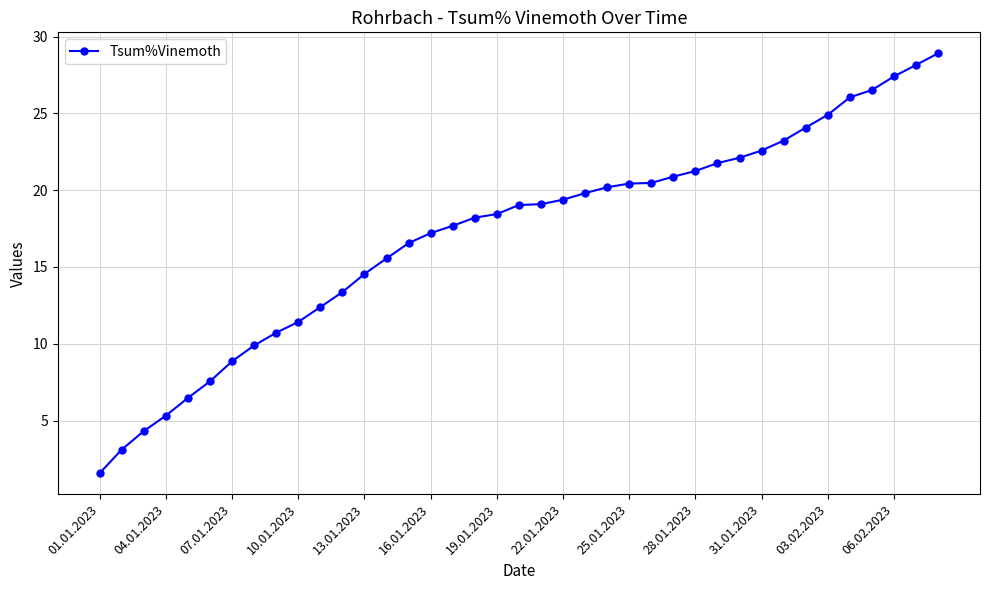

What is the minimum value shown in the chart?

1.6